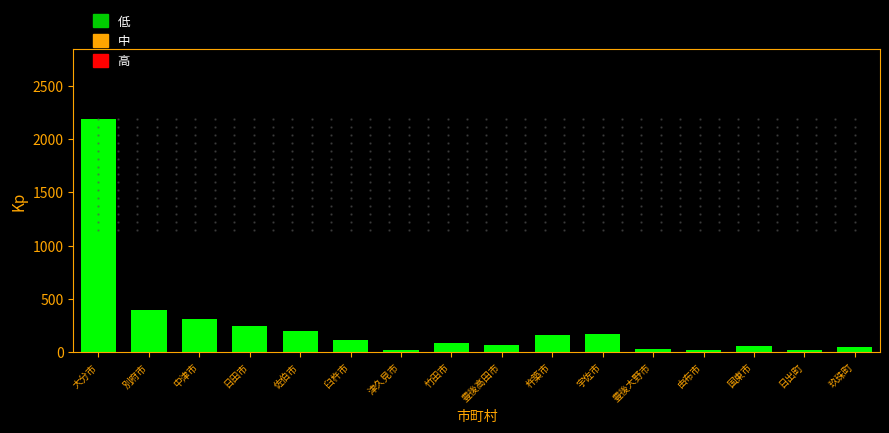

What is the label of the 3rd bar from the left?

中津市